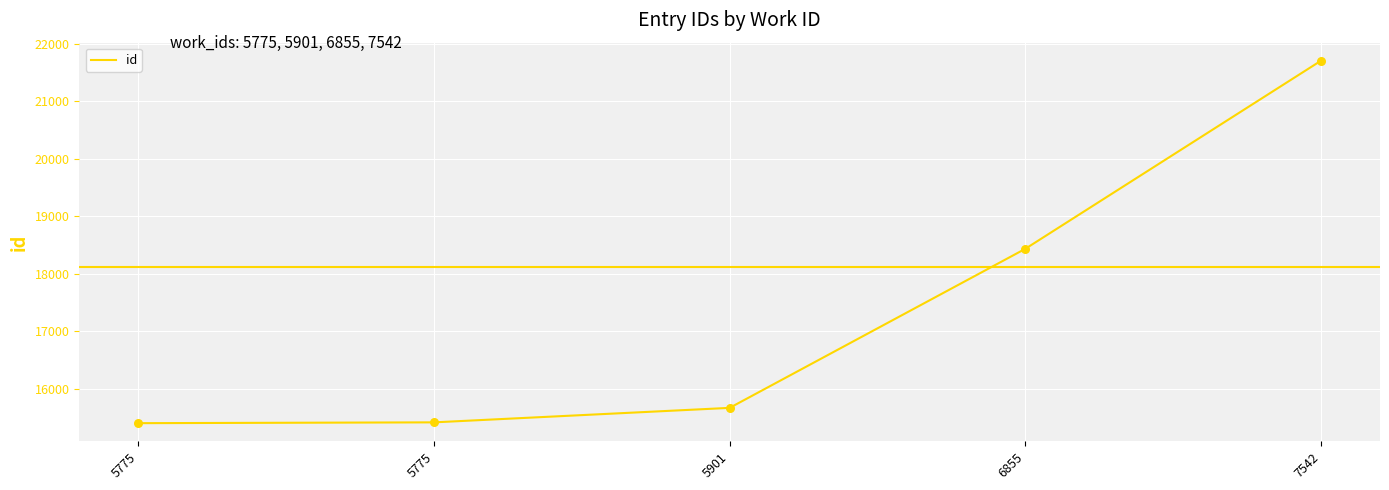

What is the ratio of the value at 5775 to the value at 5901?

1.0